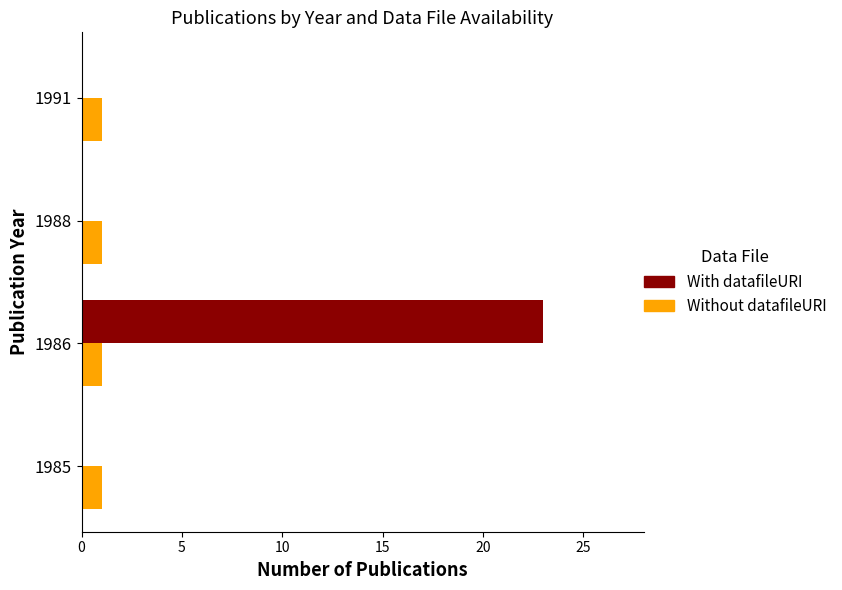

At which category is the sum across all series the highest?

1986